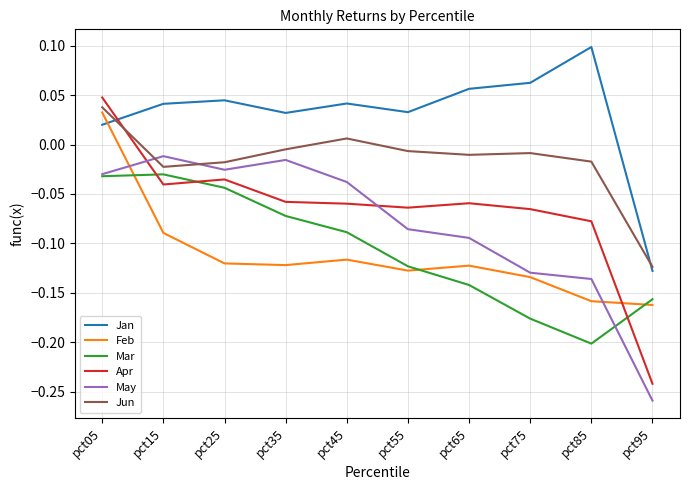

Which series has the widest spread of values?

Apr